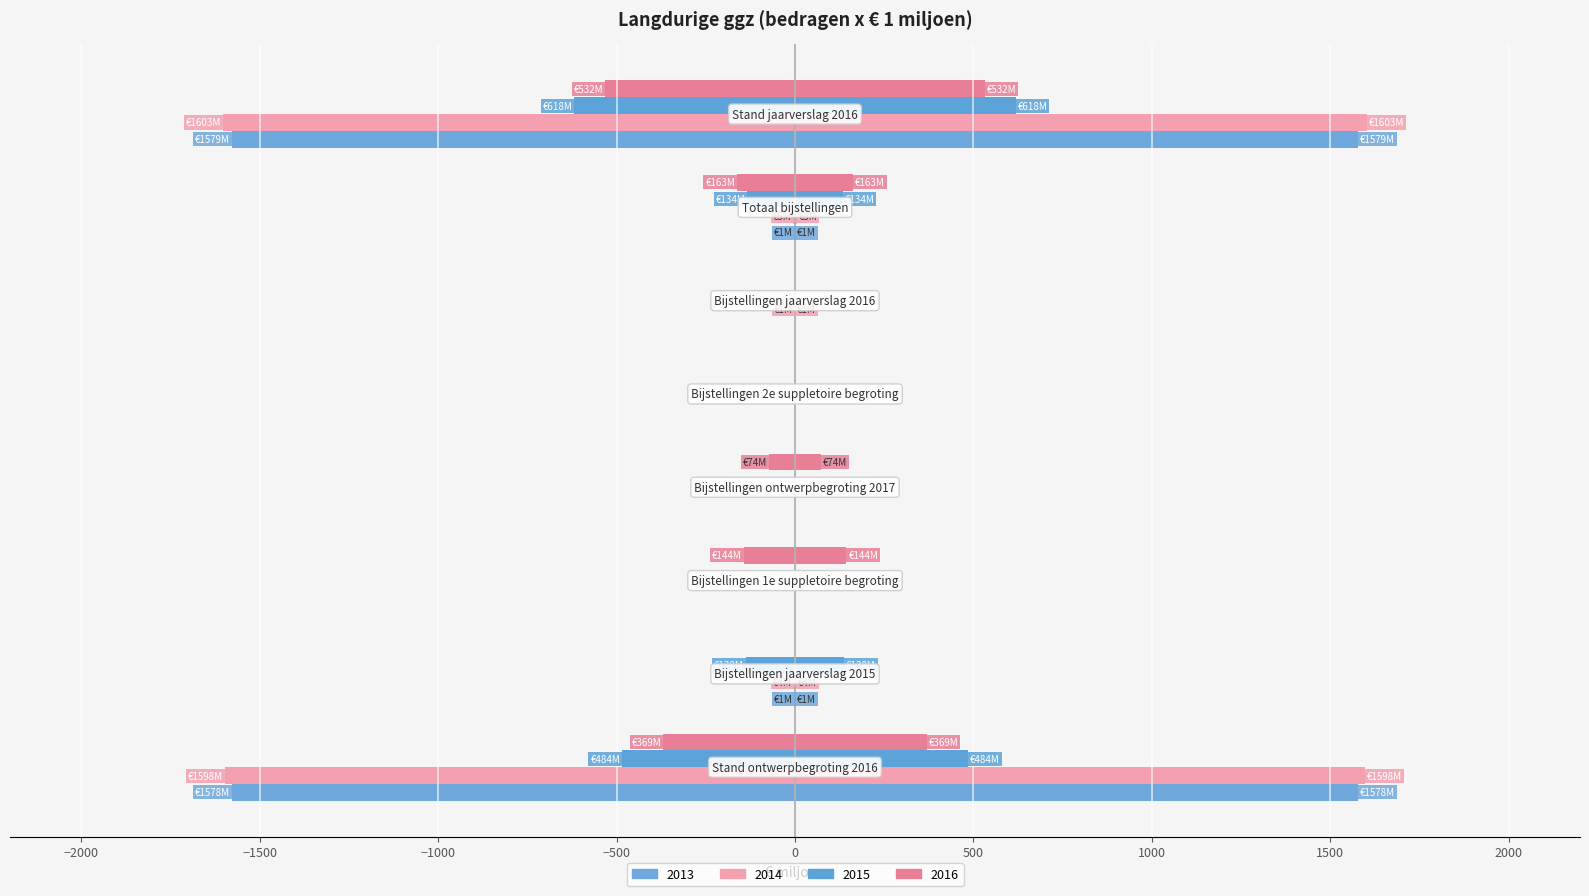

What are all the series names shown in the legend?

2013, 2014, 2015, 2016